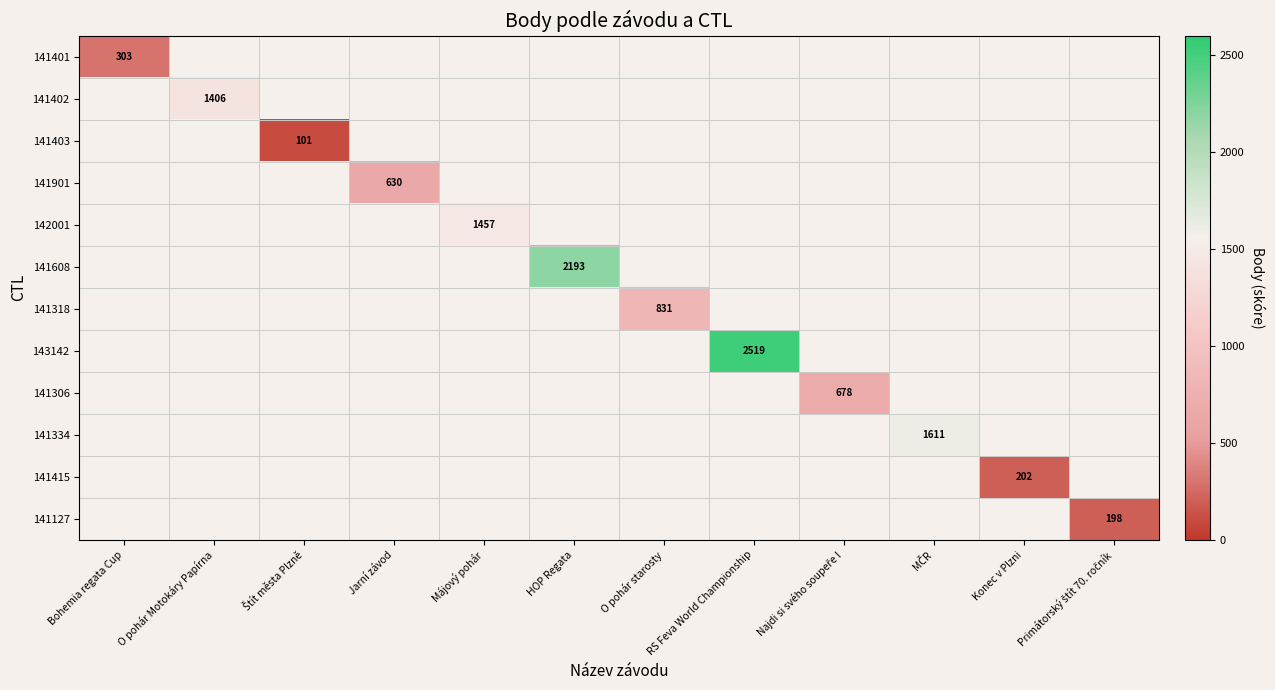

The 143142 series shows 2519 at RS Feva World Championship. True or false?

True